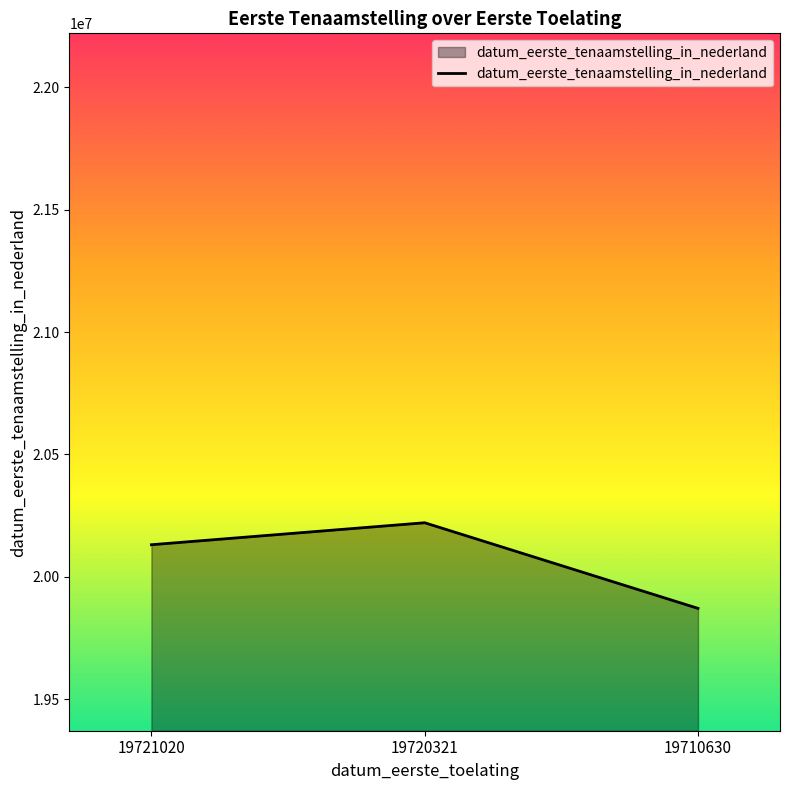

What is the difference between the maximum and minimum values?

349894